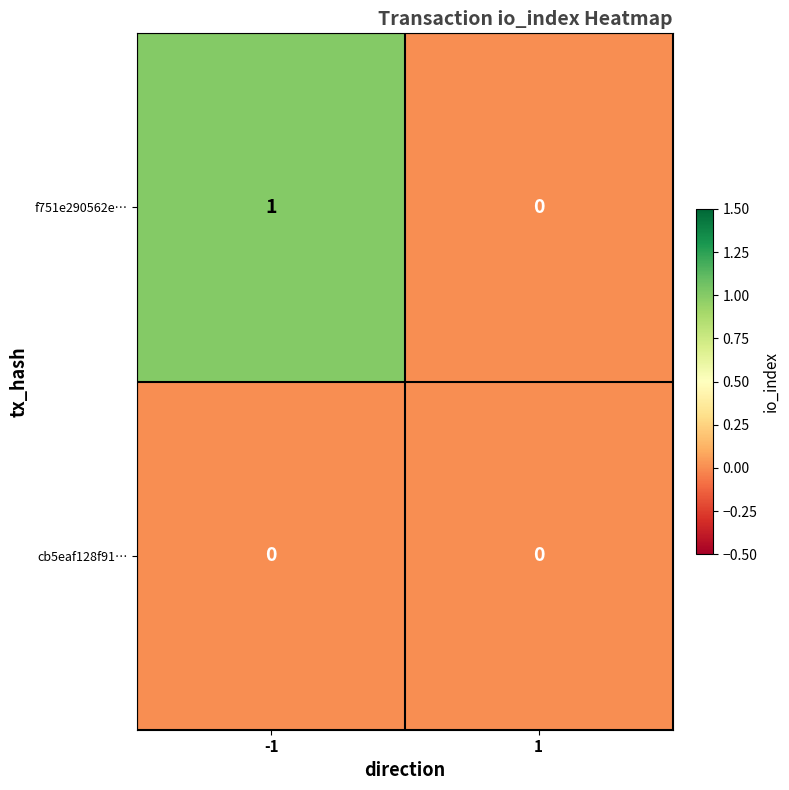

Which series has the widest spread of values?

f751e290562e…